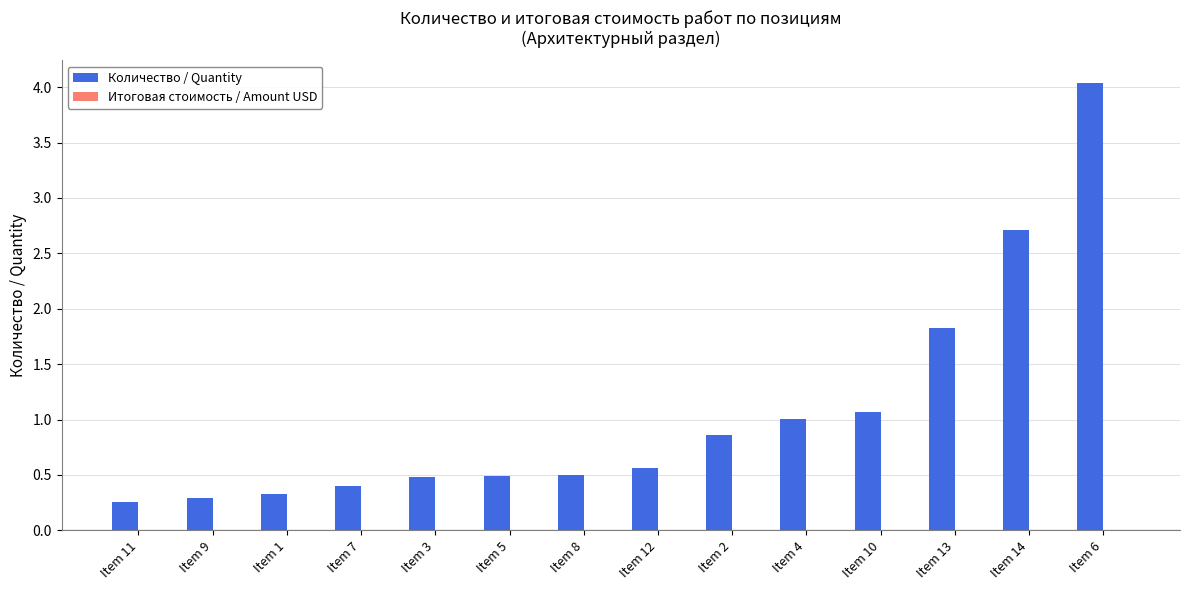

The chart shows a value of 0.5 at Item 5. True or false?

True